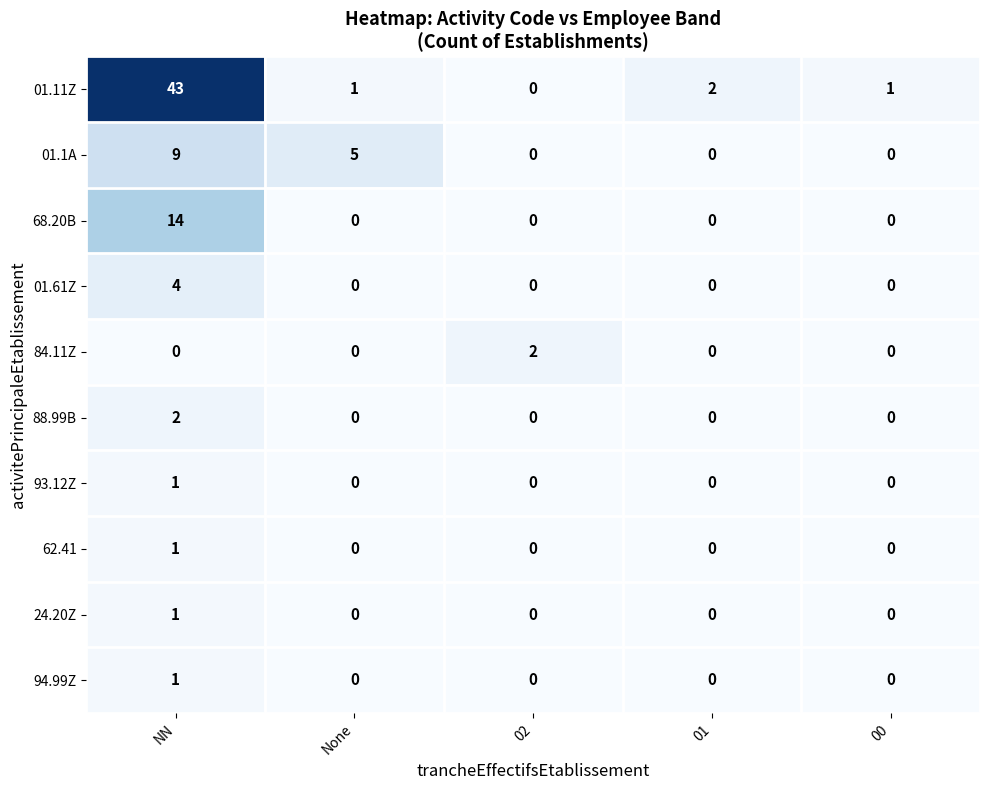

The 62.41 series shows 0 at 00. True or false?

True